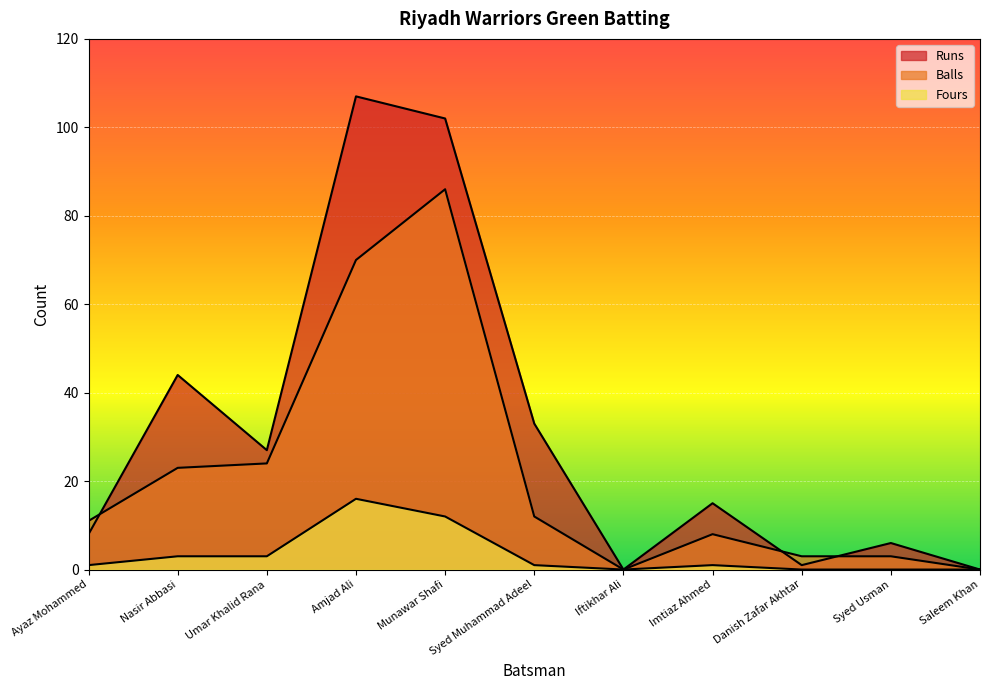

At which category does Runs reach its first local peak?

Nasir Abbasi